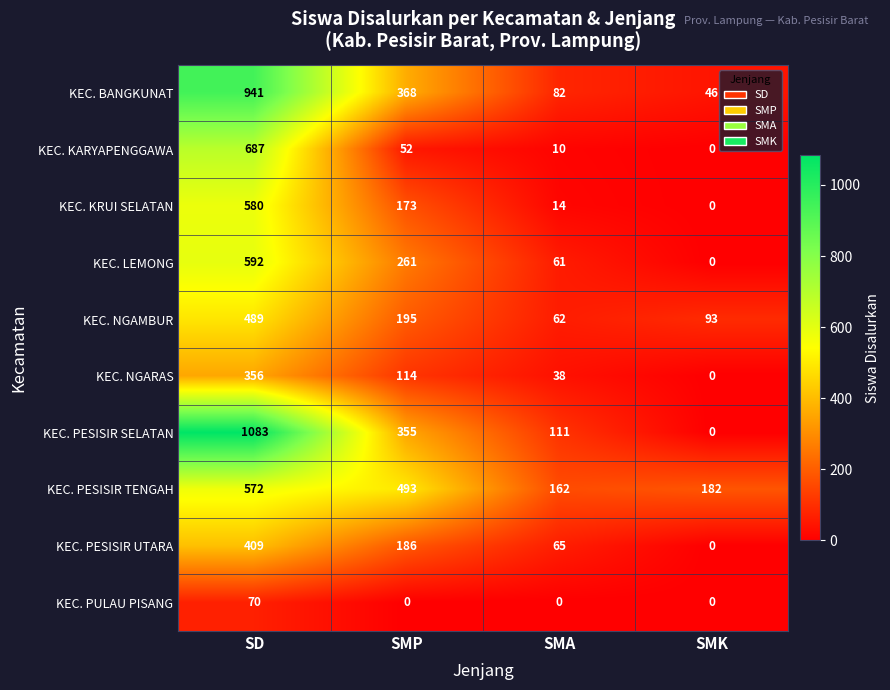

Which category has the highest value in the KEC. PESISIR TENGAH series?

SD